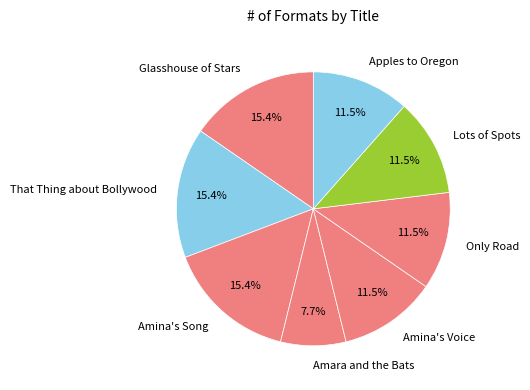

To the nearest percent, what is the average slice percentage?

12%